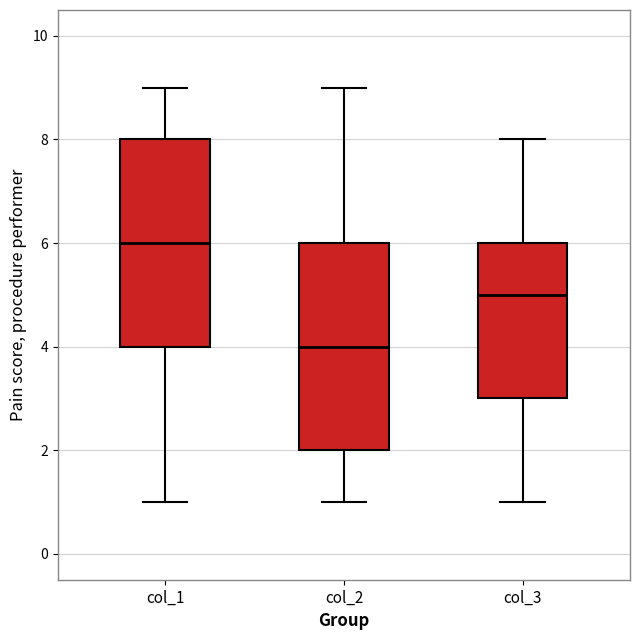

Reading left to right, read every box against the y-axis: the position of its median line, the range the box covers, and the ends of its whiskers. The values are not printed on the chart, so give them approximately, as read against the axis.

col_1: median 6, box 4 to 8, whiskers 1 to 9
col_2: median 4, box 2 to 6, whiskers 1 to 9
col_3: median 5, box 3 to 6, whiskers 1 to 8